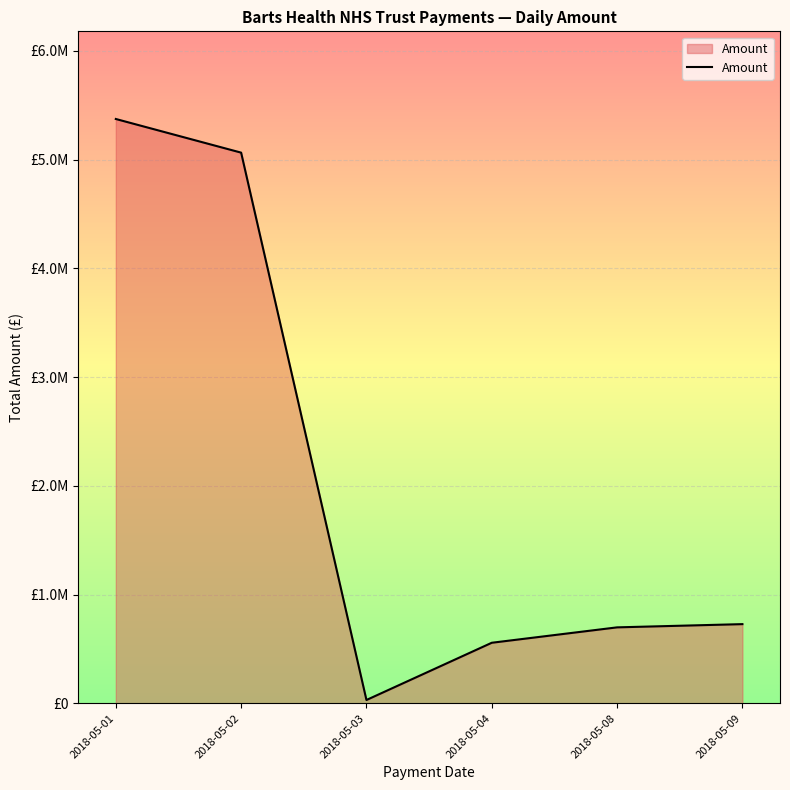

Where is the data nearest to the value 2702195?

2018-05-09